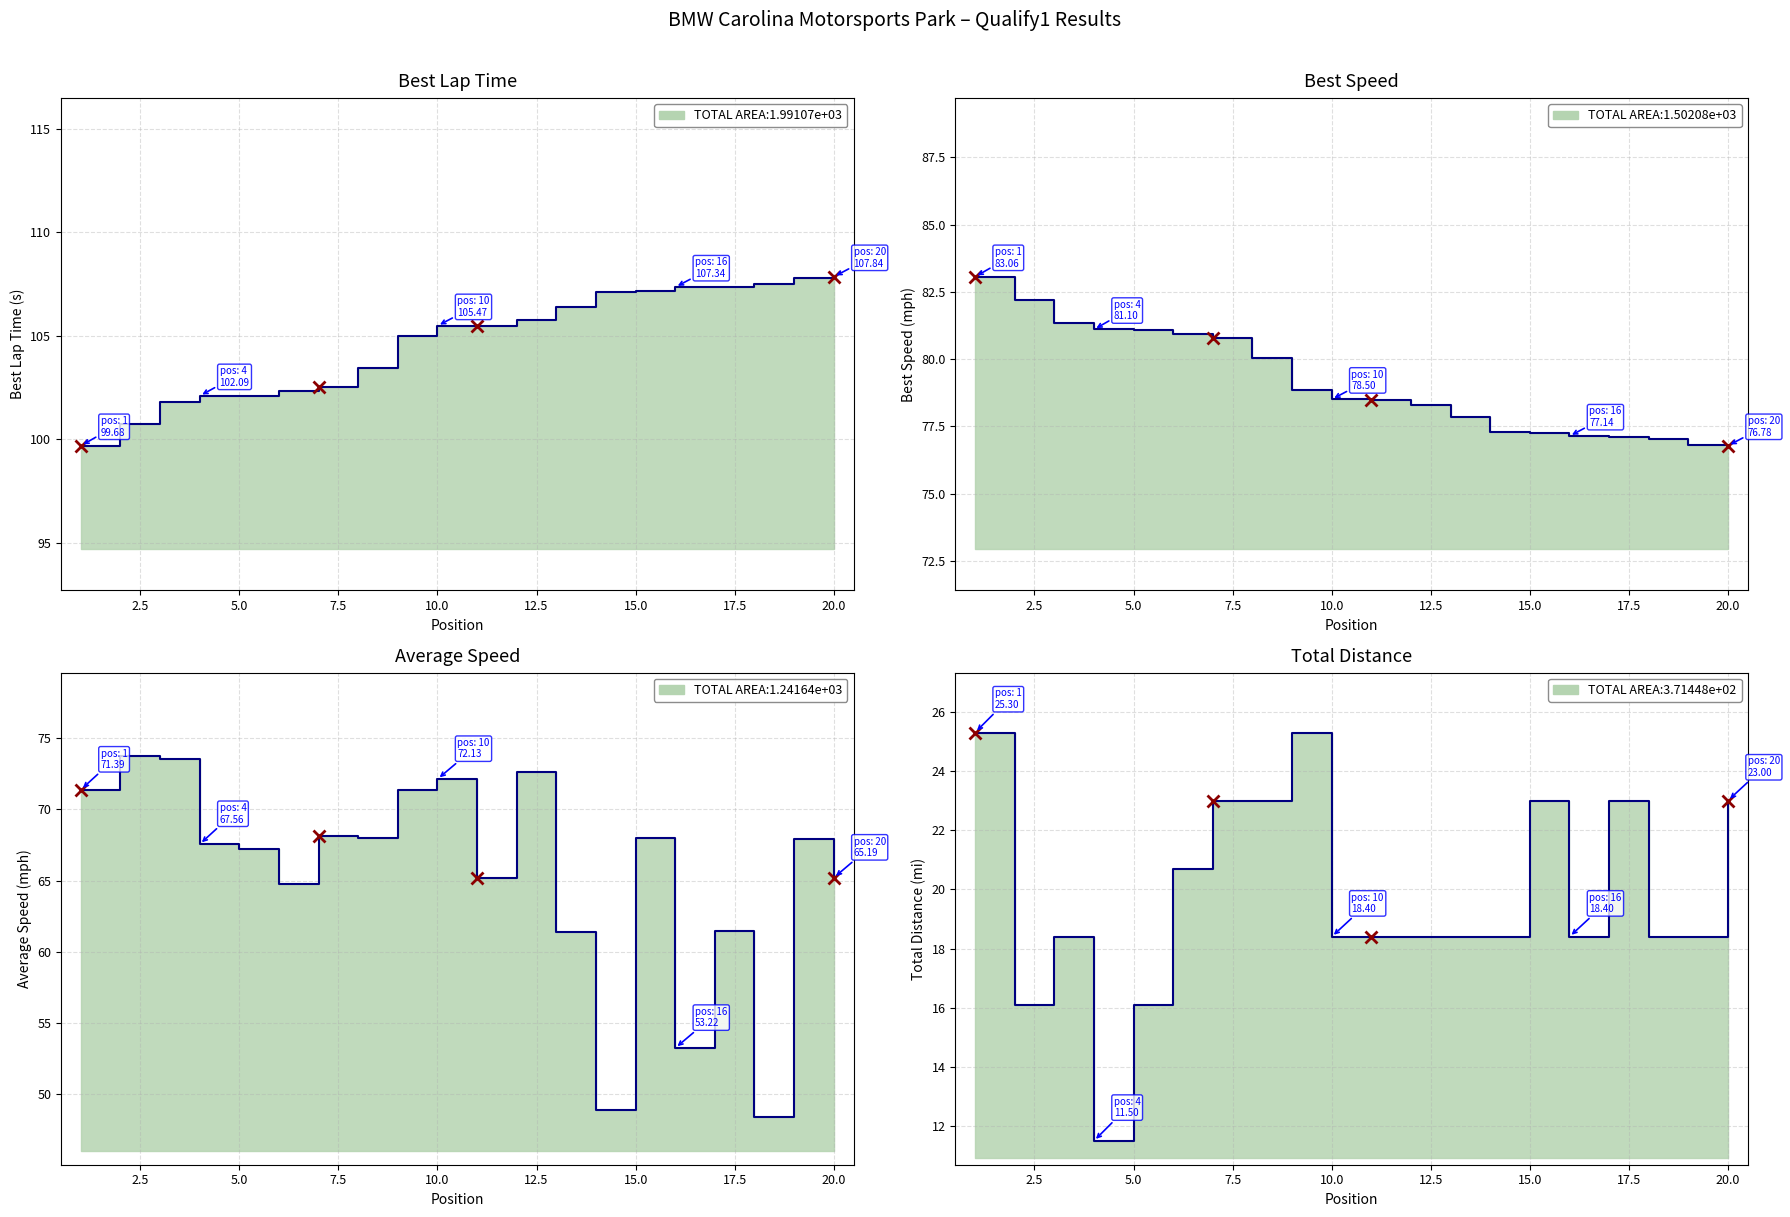

How many values in the Total Distance series exceed 18?

17